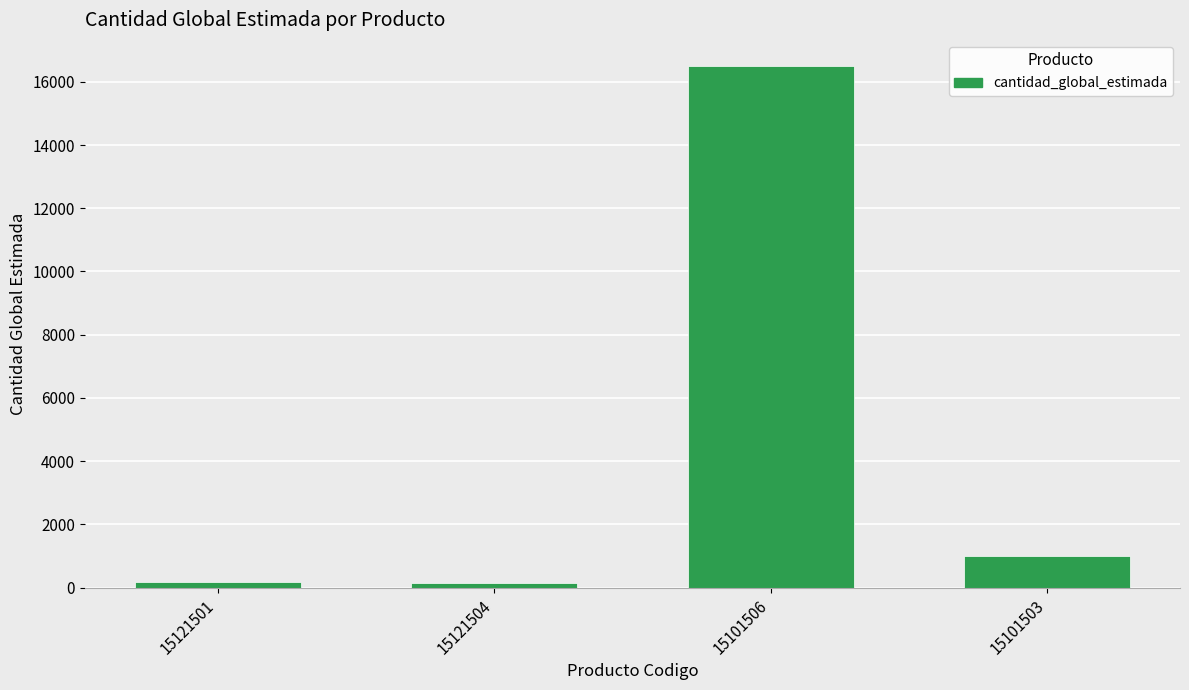

What is the ratio of the value at 15121501 to the value at 15121504?

1.0